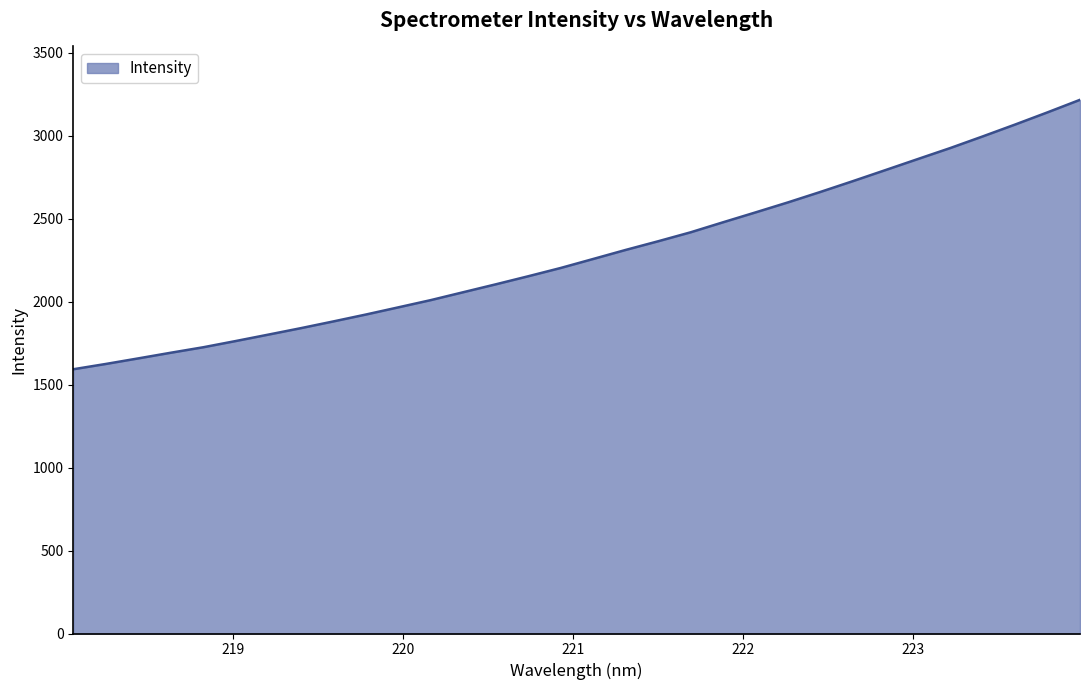

Reading left to right, extract all data points from this chart.

1593.2	1625.2	1658.7	1692.8	1725.9	1763.5	1802.0	1841.0	1881.6	1923.1	1966.5	2010.1	2057.8	2105.3	2154.0	2203.9	2258.2	2312.7	2364.9	2418.9	2479.4	2539.0	2599.4	2662.4	2727.4	2793.8	2860.6	2927.0	2997.0	3068.7	3142.3	3217.7